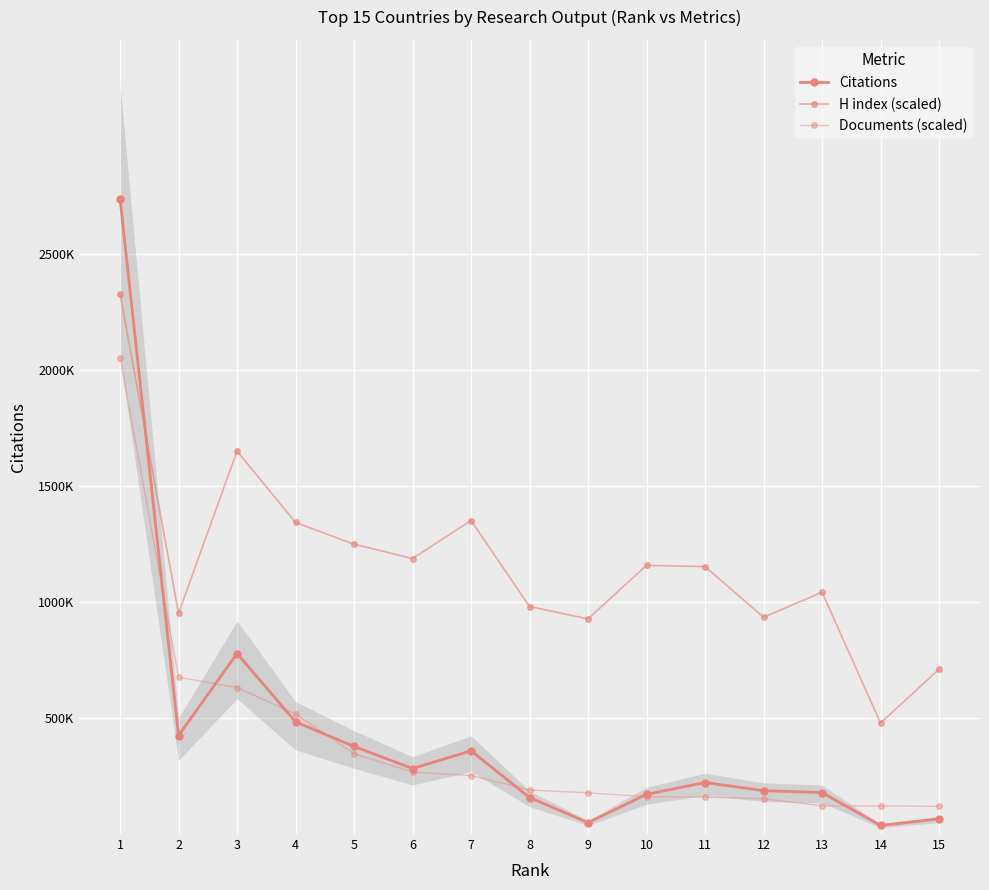

Which series has the widest spread of values?

Citations